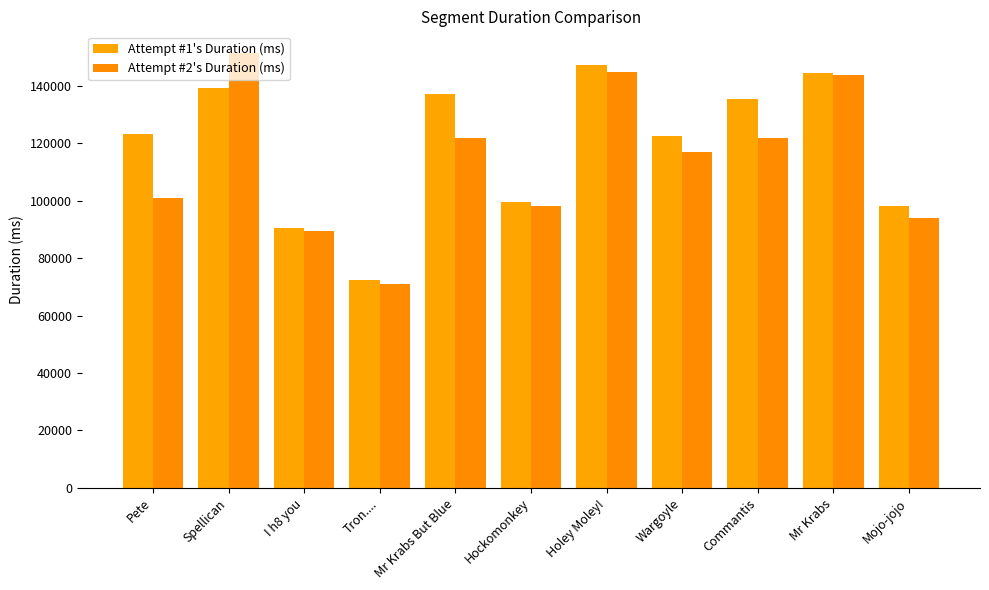

Rank the series at Hockomonkey from highest to lowest value.

Attempt #1's Duration (ms), Attempt #2's Duration (ms)